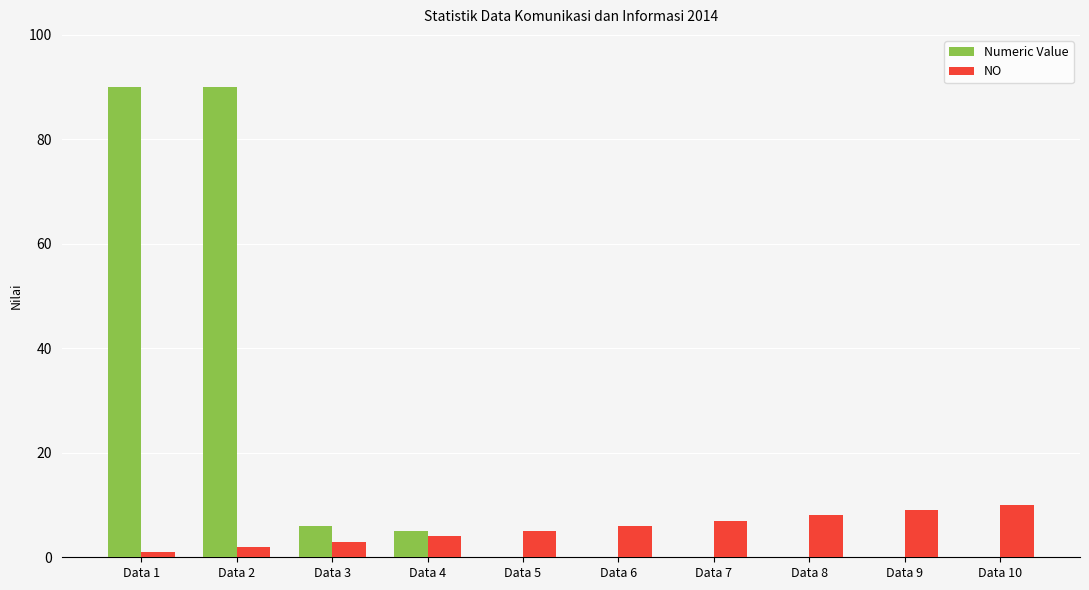

Which series changed the most between Data 2 and Data 5?

Numeric Value